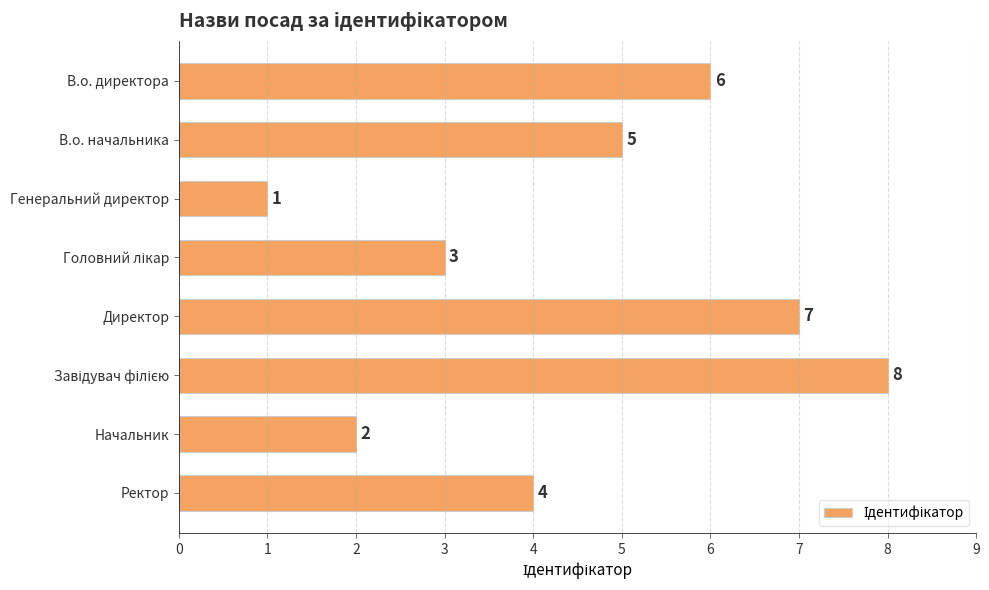

Reading top to bottom, transcribe all the data shown in this chart.

6	5	1	3	7	8	2	4